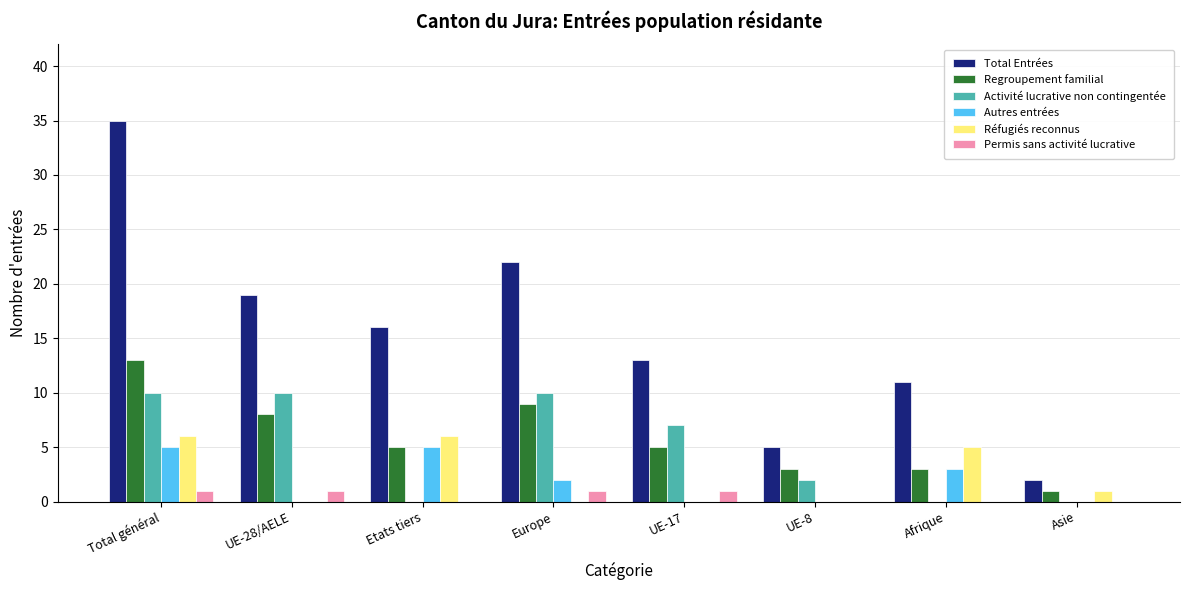

What is the approximate value of Total Entrées at Europe, to the nearest 10?

20